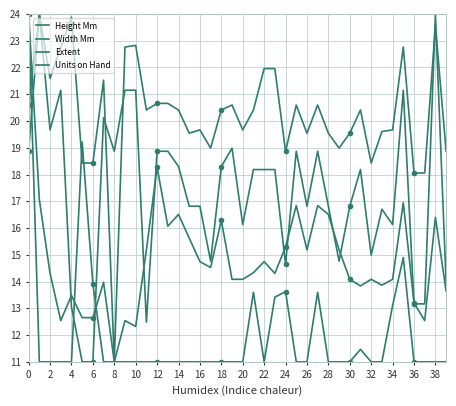

The value of Extent at 39 is 13.6. True or false?

True